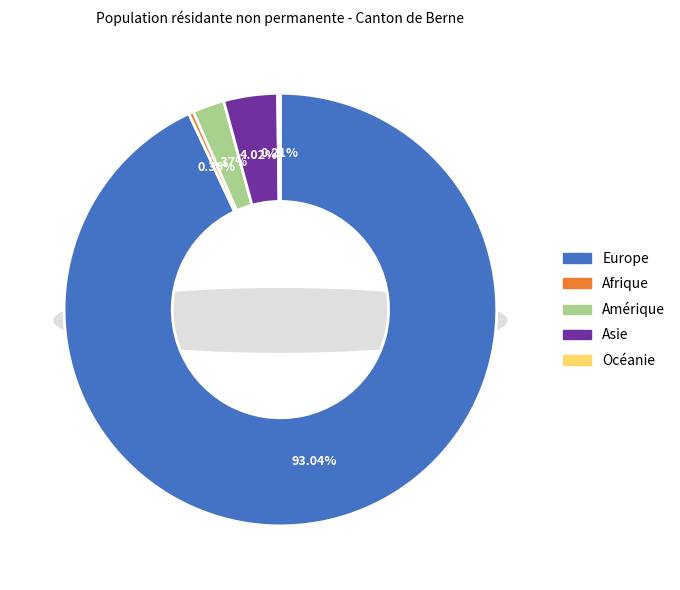

How much of the chart is everything except Asie?

96.0%